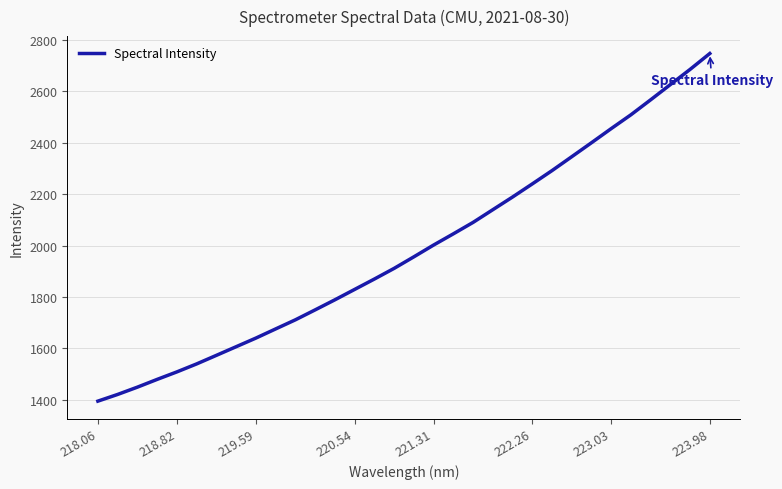

What is the minimum value shown in the chart?

1395.1